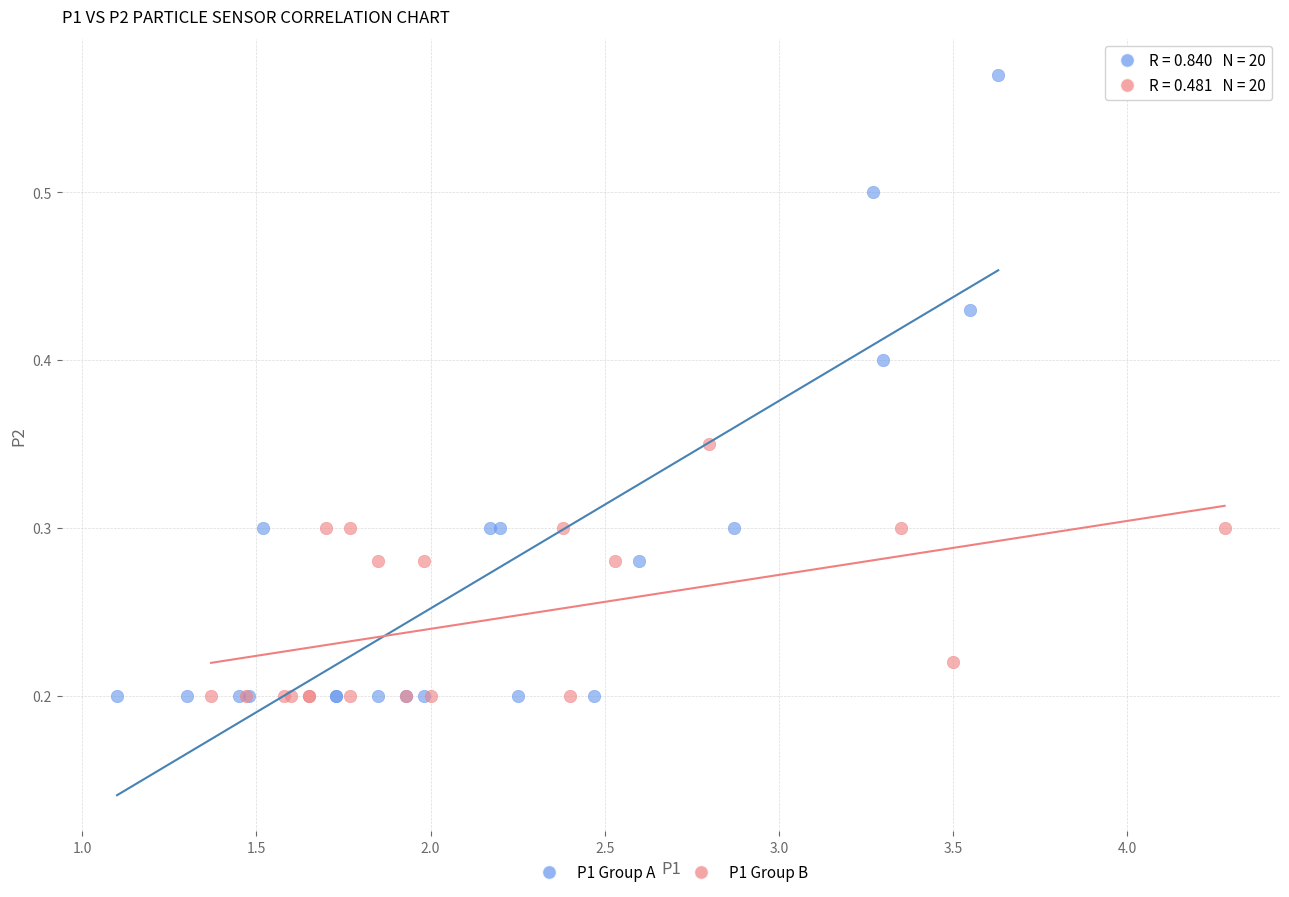

Which series reaches the maximum Y coordinate?

P1 Group A